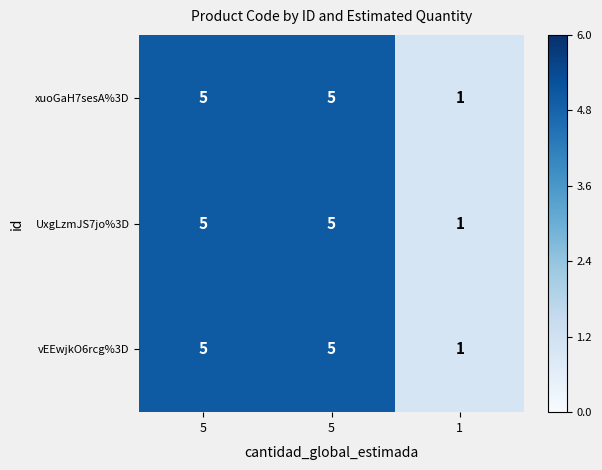

How many values in the vEEwjkO6rcg%3D series are below 5?

1